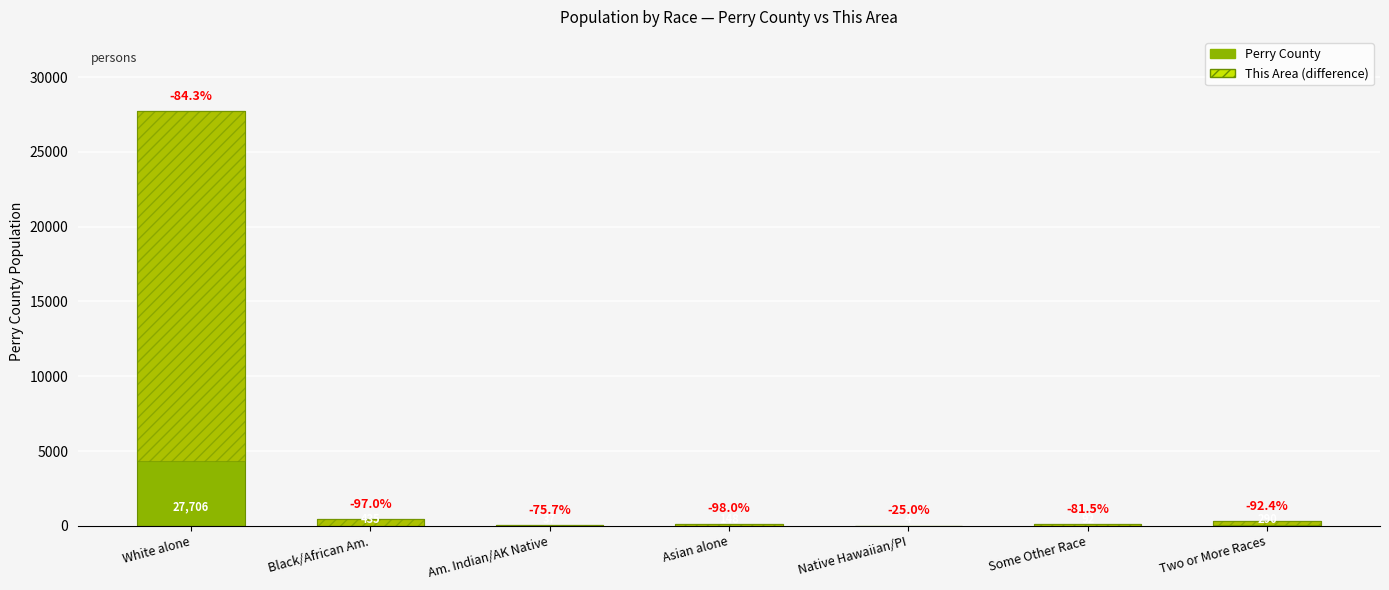

How many bars are there in total?

14